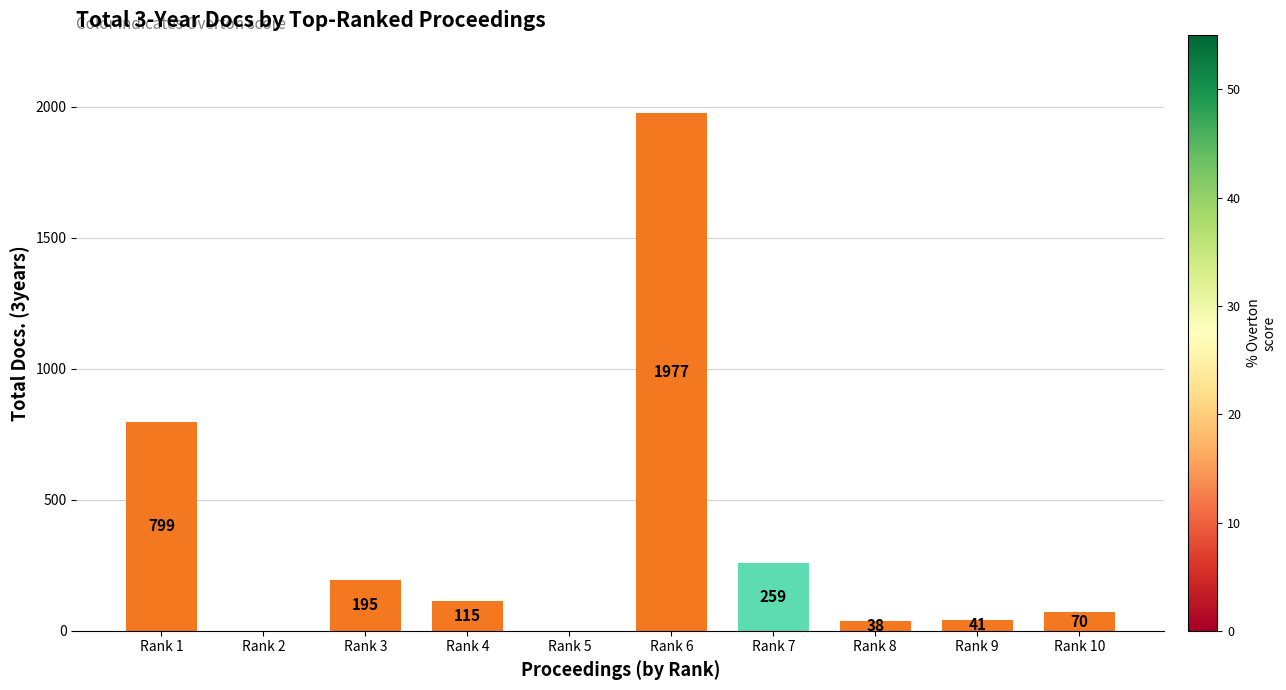

Is it true that the value at Rank 5 is 0?

True